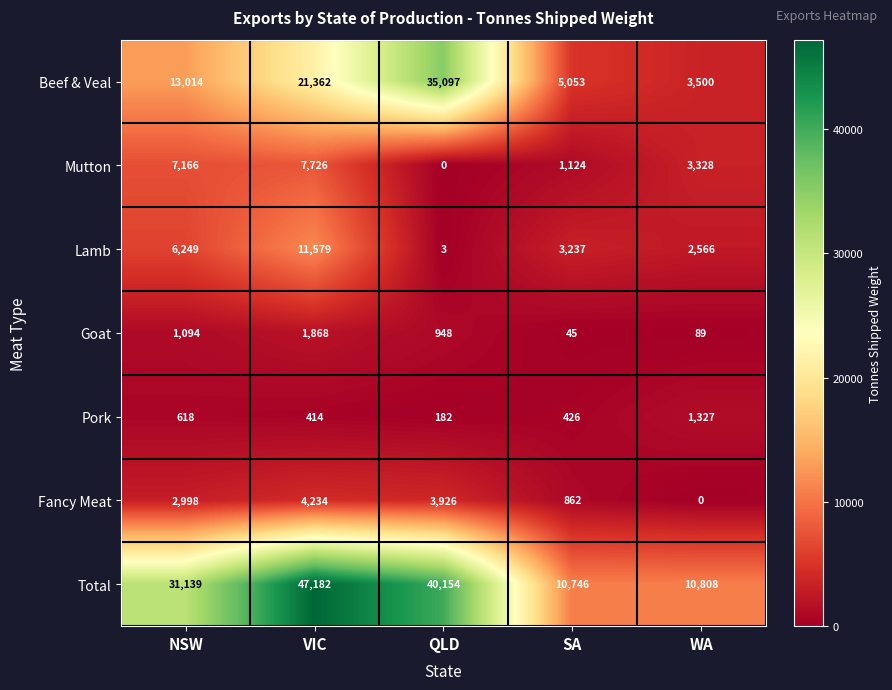

What value does the Beef & Veal series have at QLD?

35097